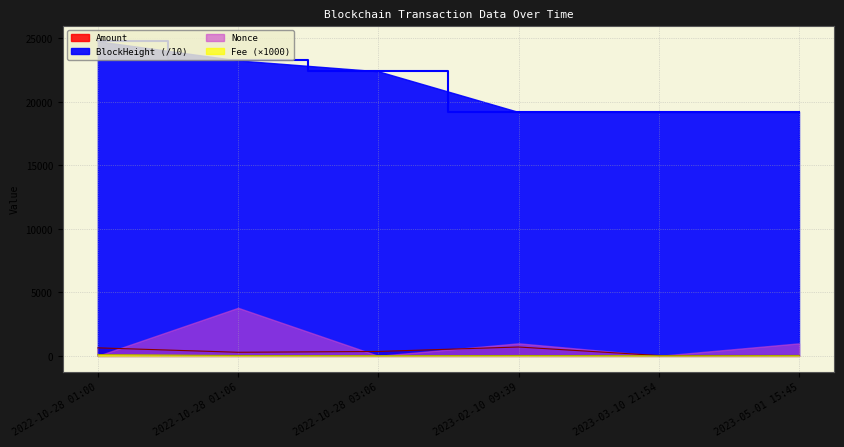

At how many categories does at least one series exceed 10663?

6